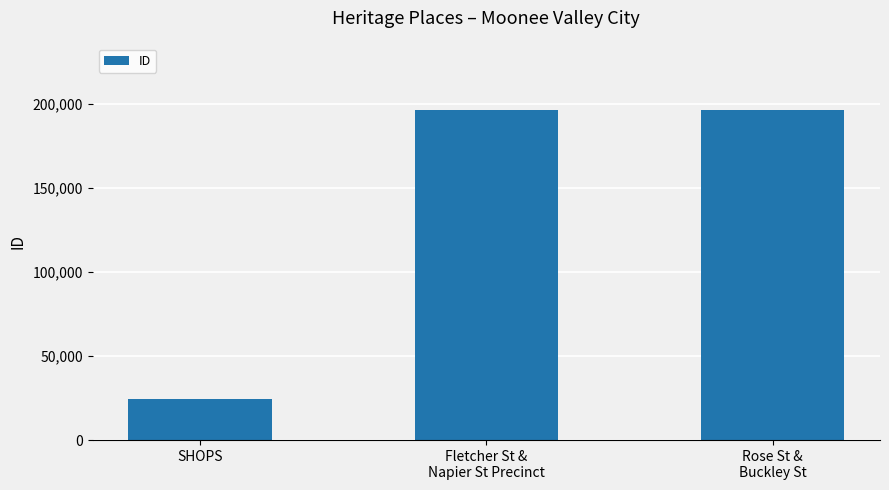

What is the greatest value displayed?

196449